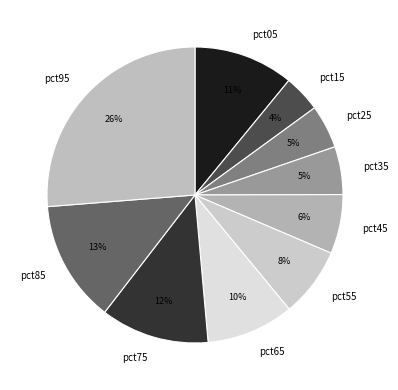

Between pct85 and pct45, which is larger?

pct85